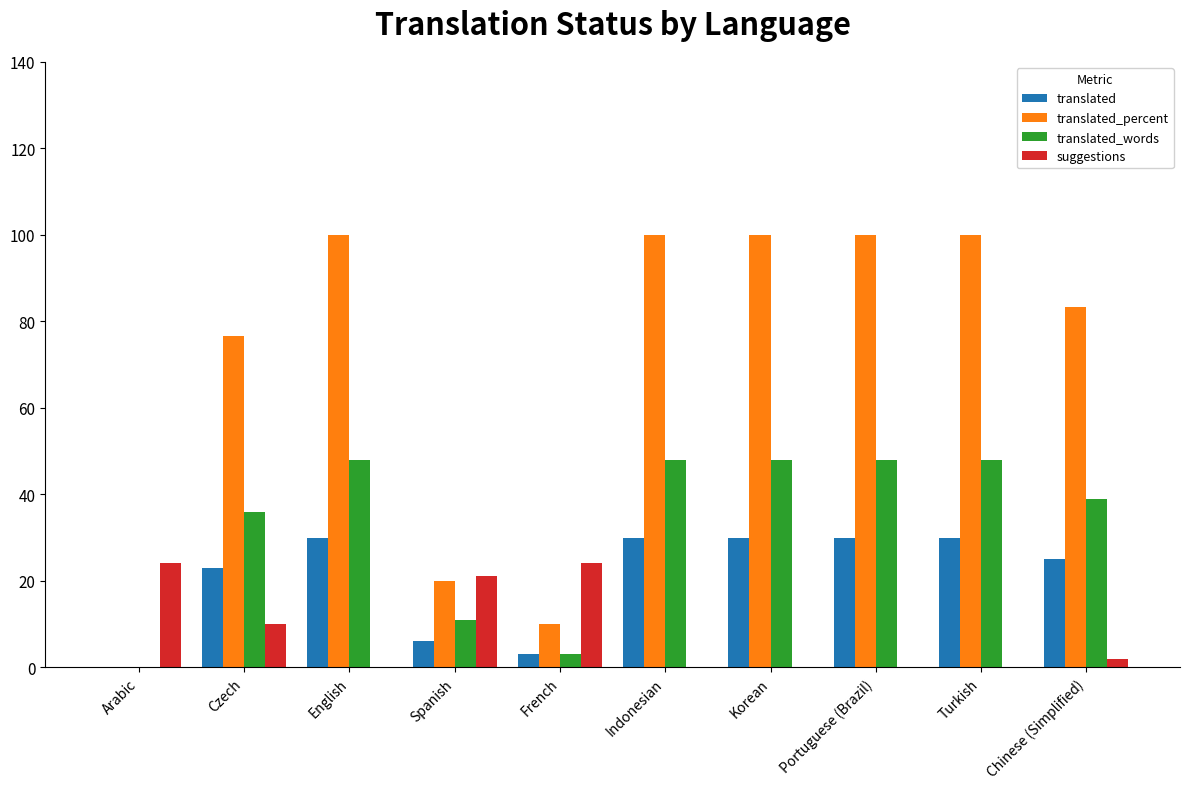

How many values in translated_words are above zero?

9